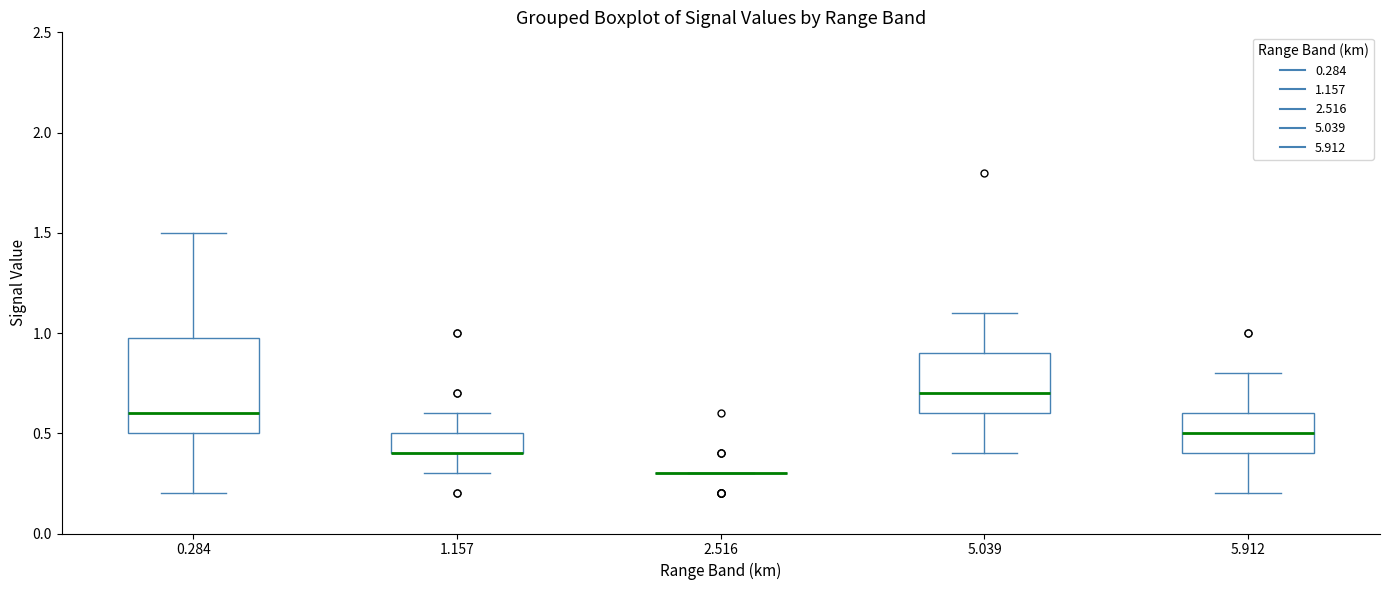

Where is the lower edge of the box at x = 5.039 on the y-axis? The values are not printed on the chart, so give them approximately, as read against the axis.

0.60